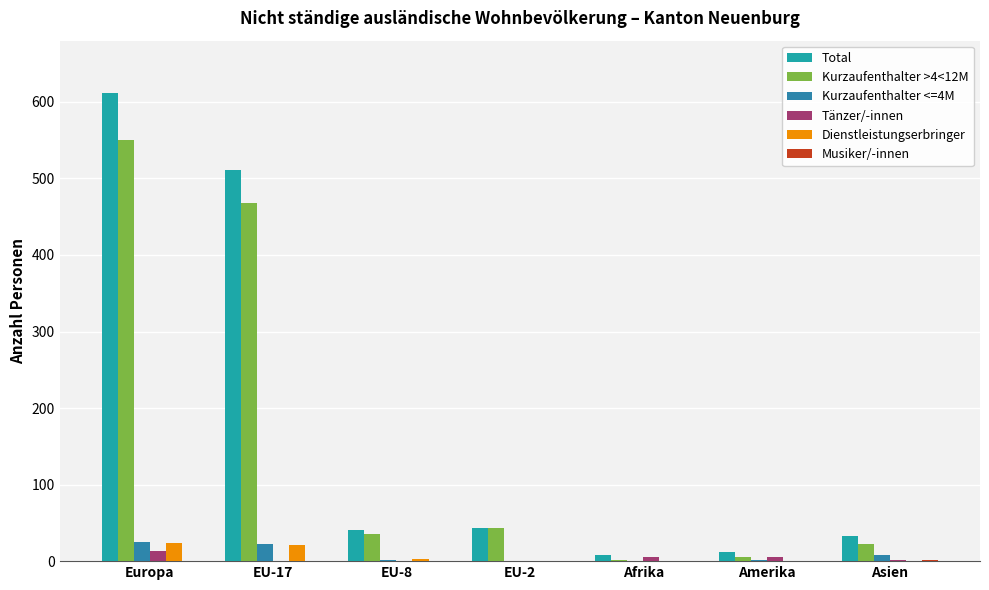

How many distinct data groups are displayed?

6